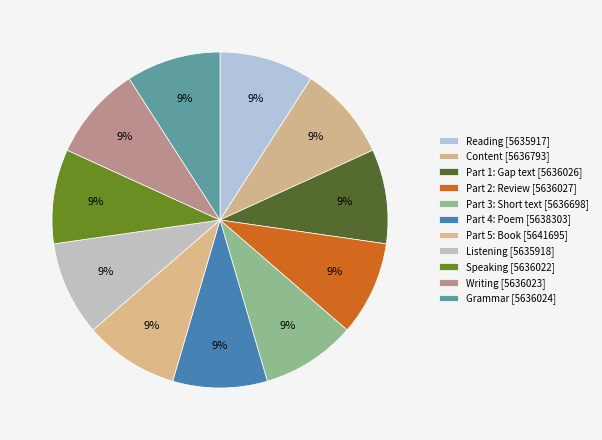

Count the number of slices in the pie.

11